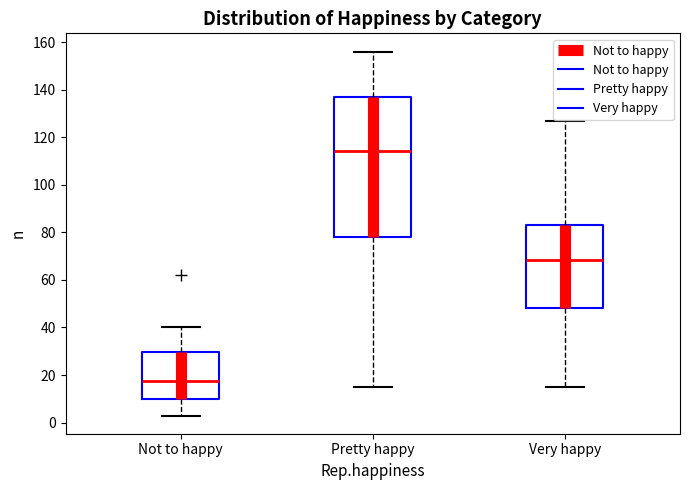

Where is the upper edge of the box for Pretty happy on the y-axis? The values are not printed on the chart, so give them approximately, as read against the axis.

138